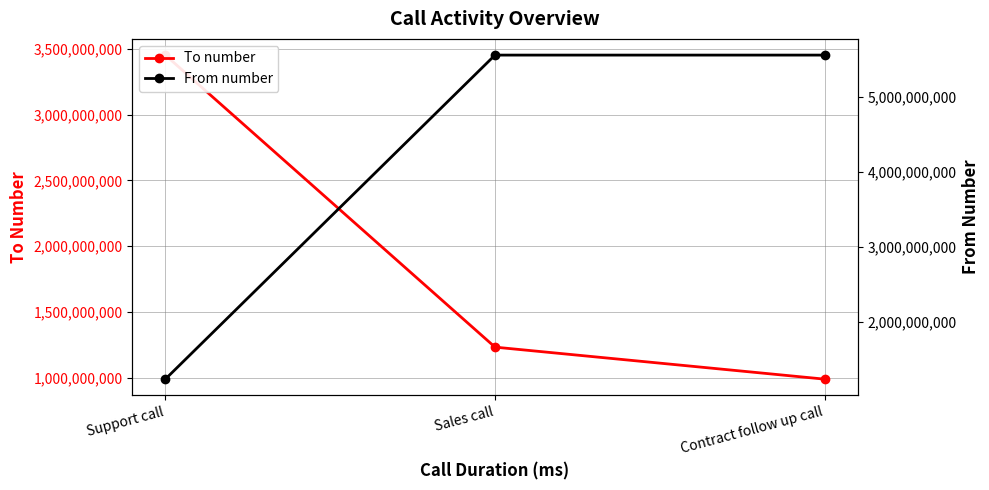

The value of From number at Contract follow up call is 9827201240. True or false?

False